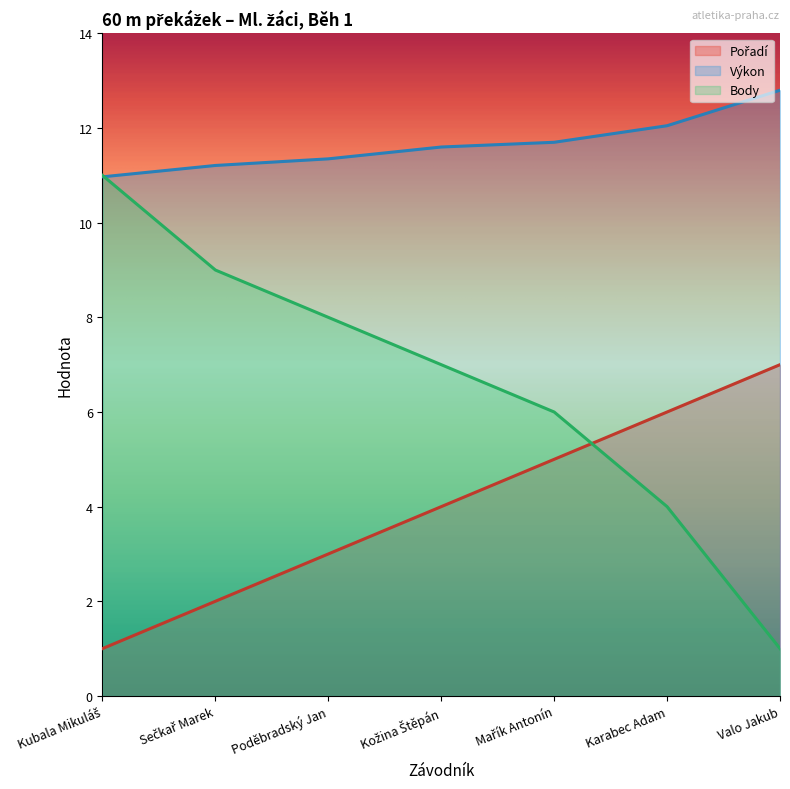

True or false: Výkon and Pořadí cross at least once.

False